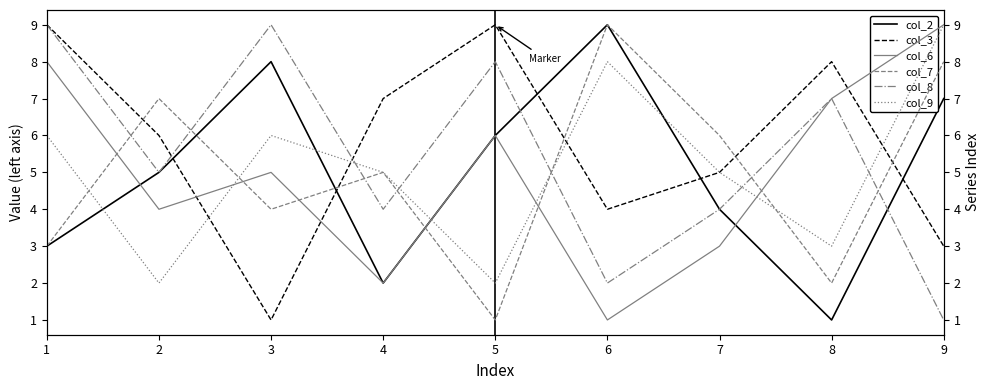

Where do col_7 and col_8 first cross each other?

1 and 2